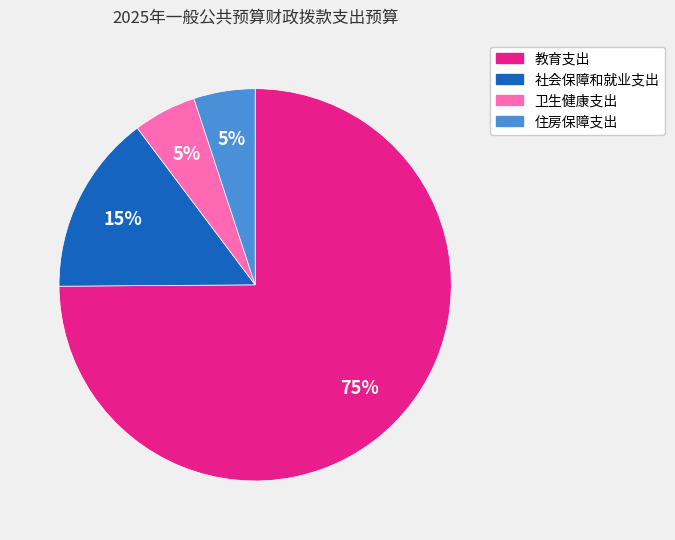

Which has a higher value, 教育支出 or 卫生健康支出?

教育支出